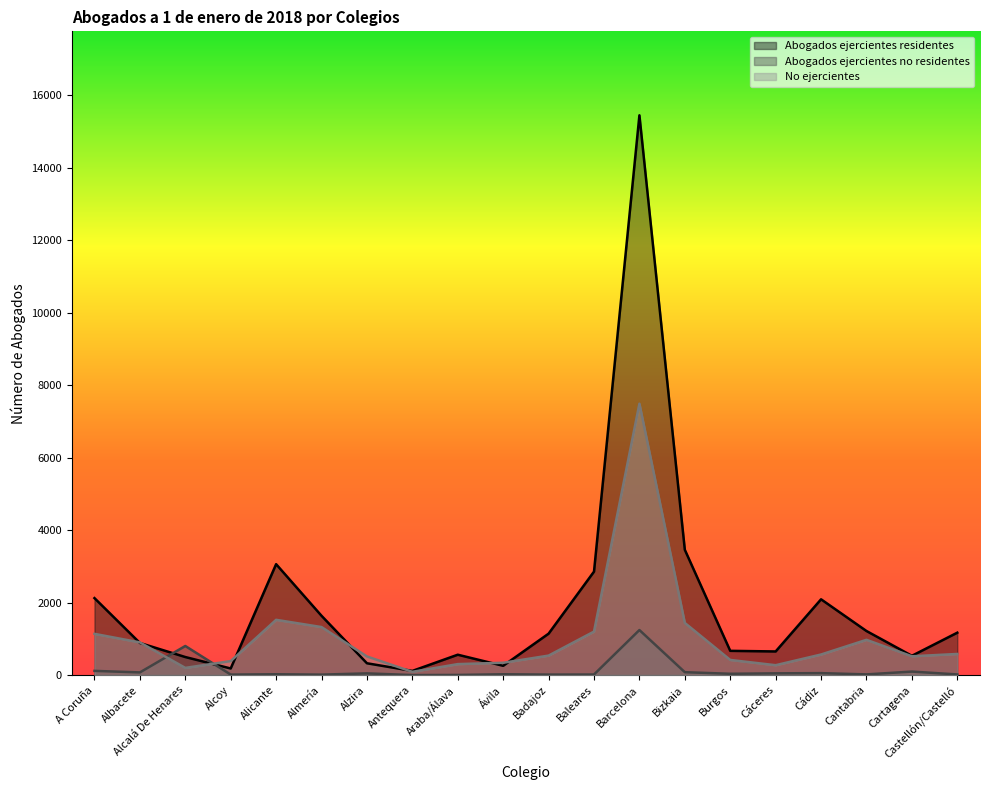

What is the label of the 2nd point from the right?

Cartagena